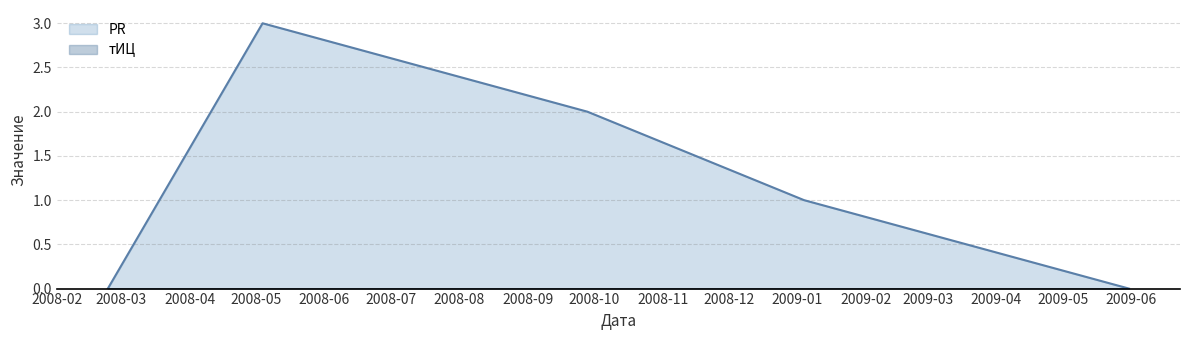

How many positive values are there?

3